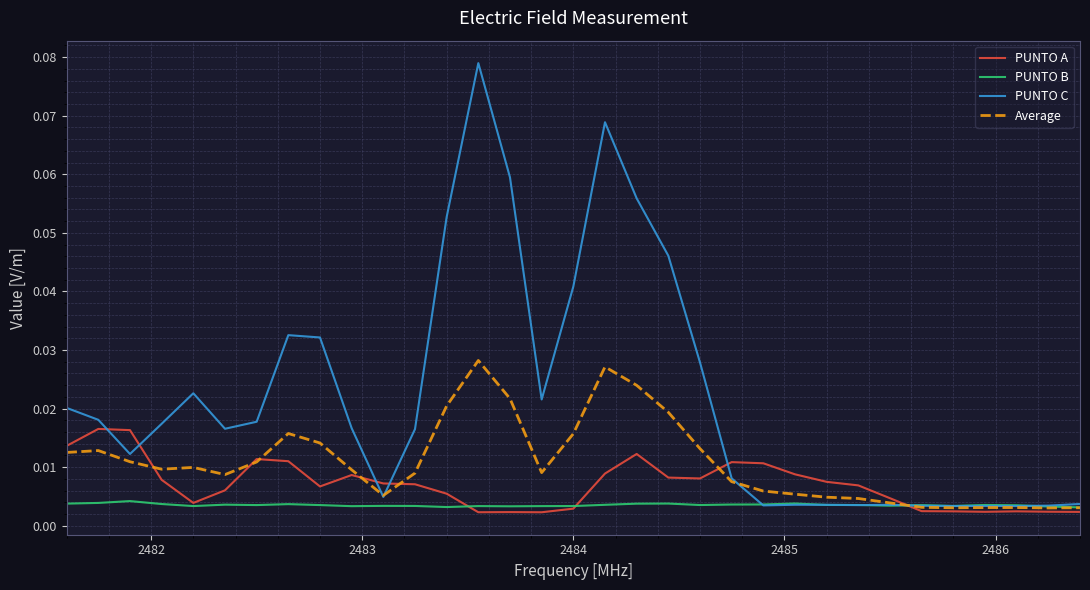

Rank the series by their average value, from lowest to highest.

PUNTO B, PUNTO A, Average, PUNTO C